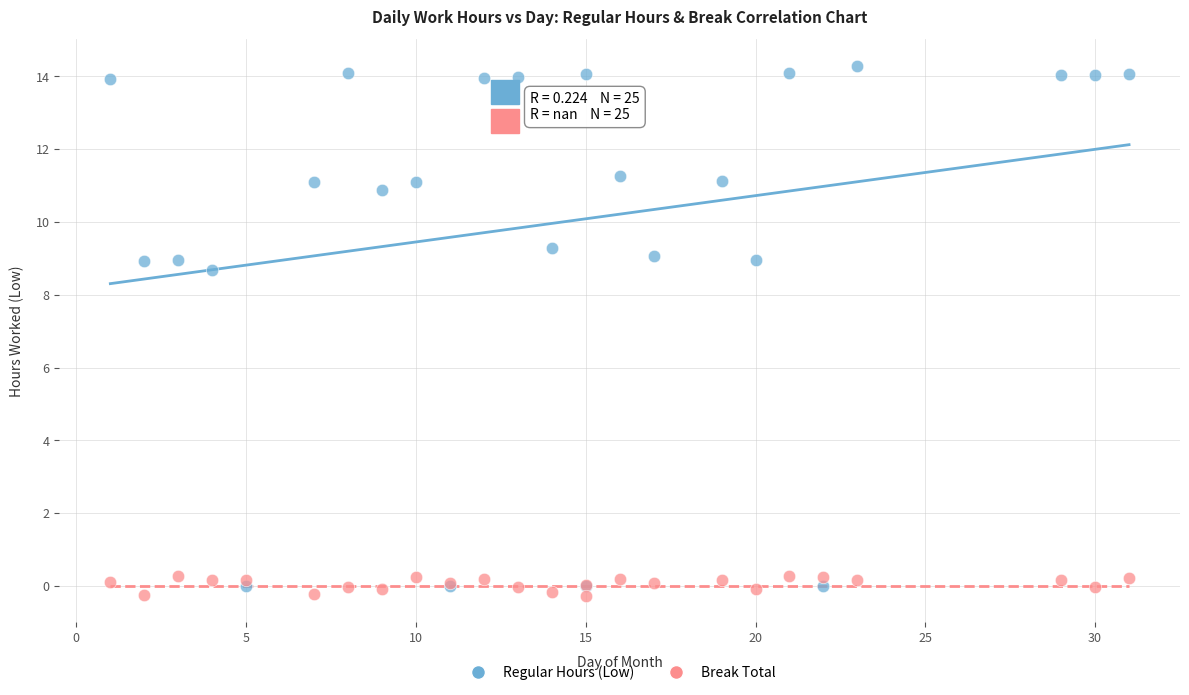

Which series contains the highest Y value?

Regular Hours (Low)